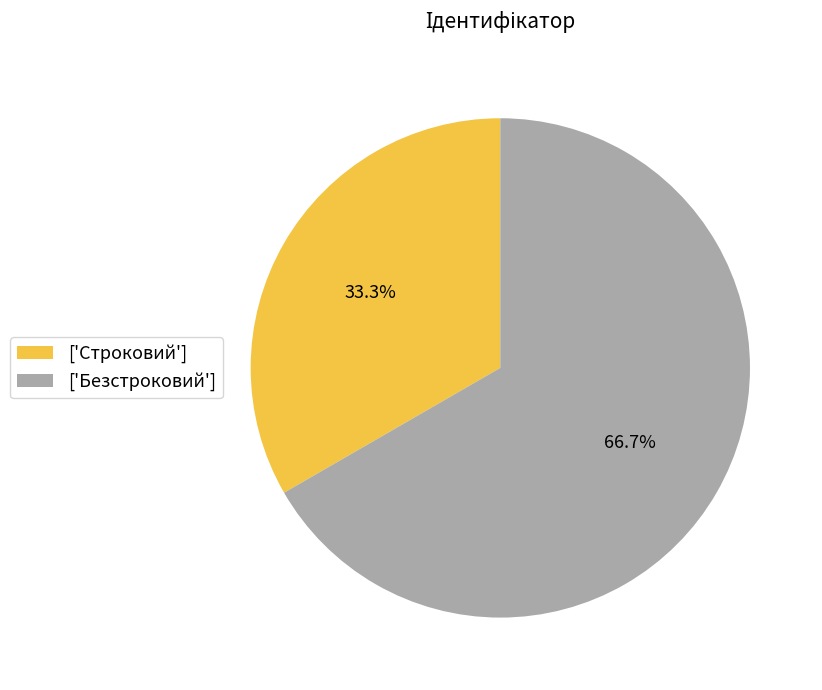

Between ['Строковий'] and ['Безстроковий'], which is larger?

['Безстроковий']